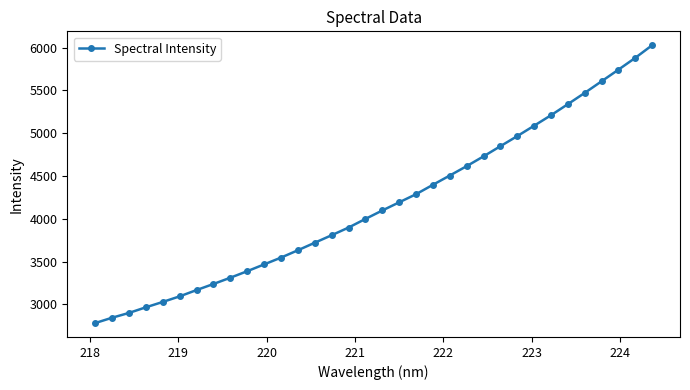

What is the greatest value displayed?

6028.2